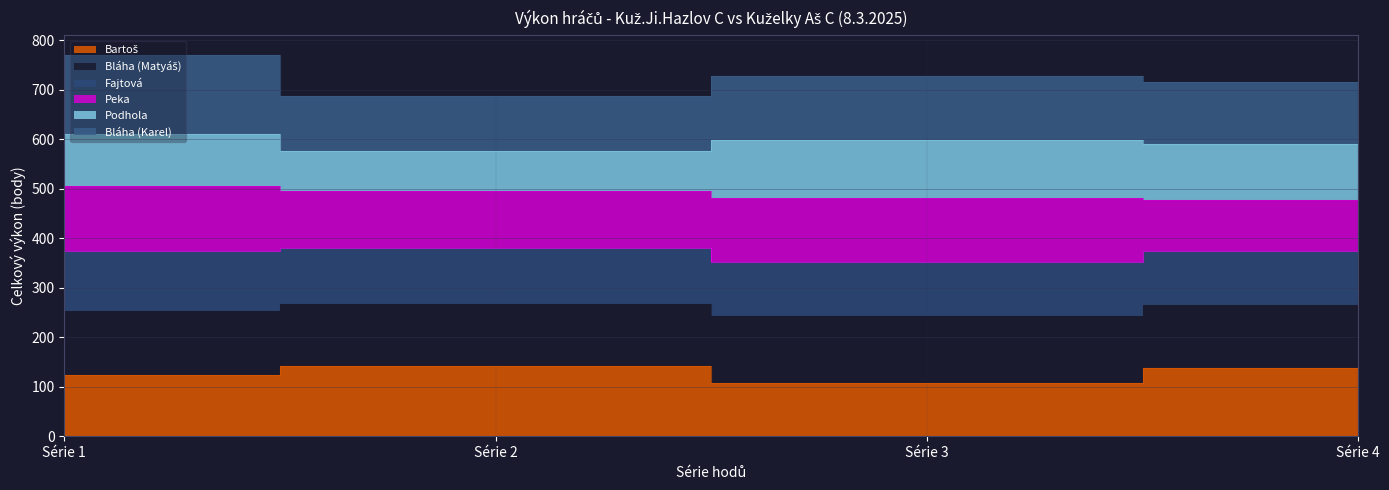

What is the difference between the maximum and minimum values in the Bartoš series?

36